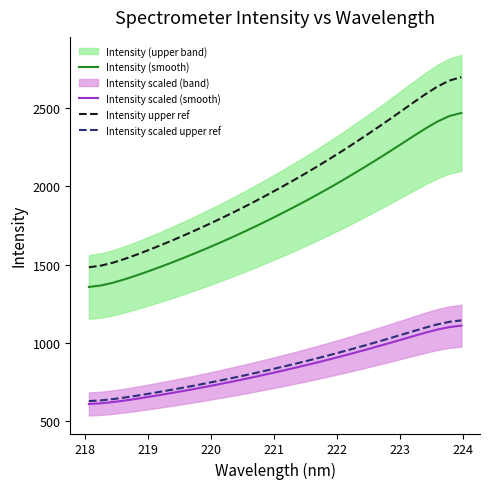

What is the maximum value shown in the chart?

2695.4